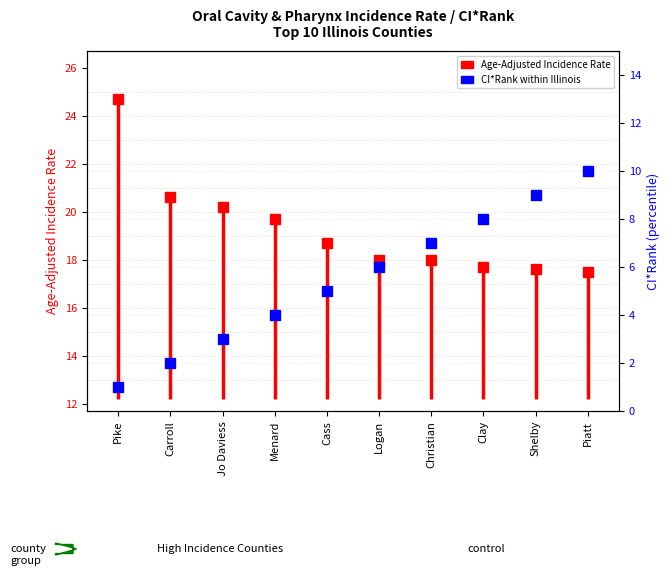

Where does the data first go above 6?

Christian